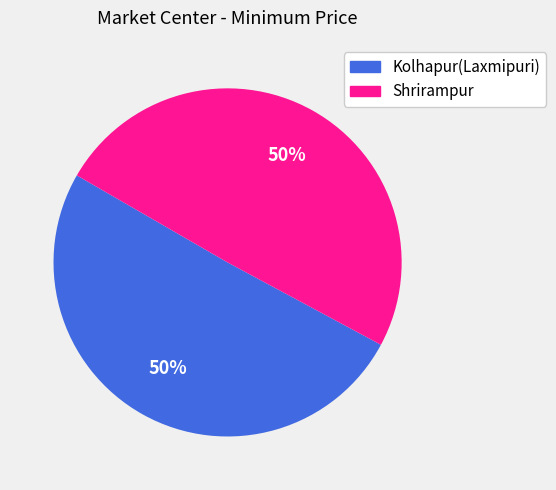

Approximately how many times larger is the value at Kolhapur(Laxmipuri) compared to Shrirampur?

1.0